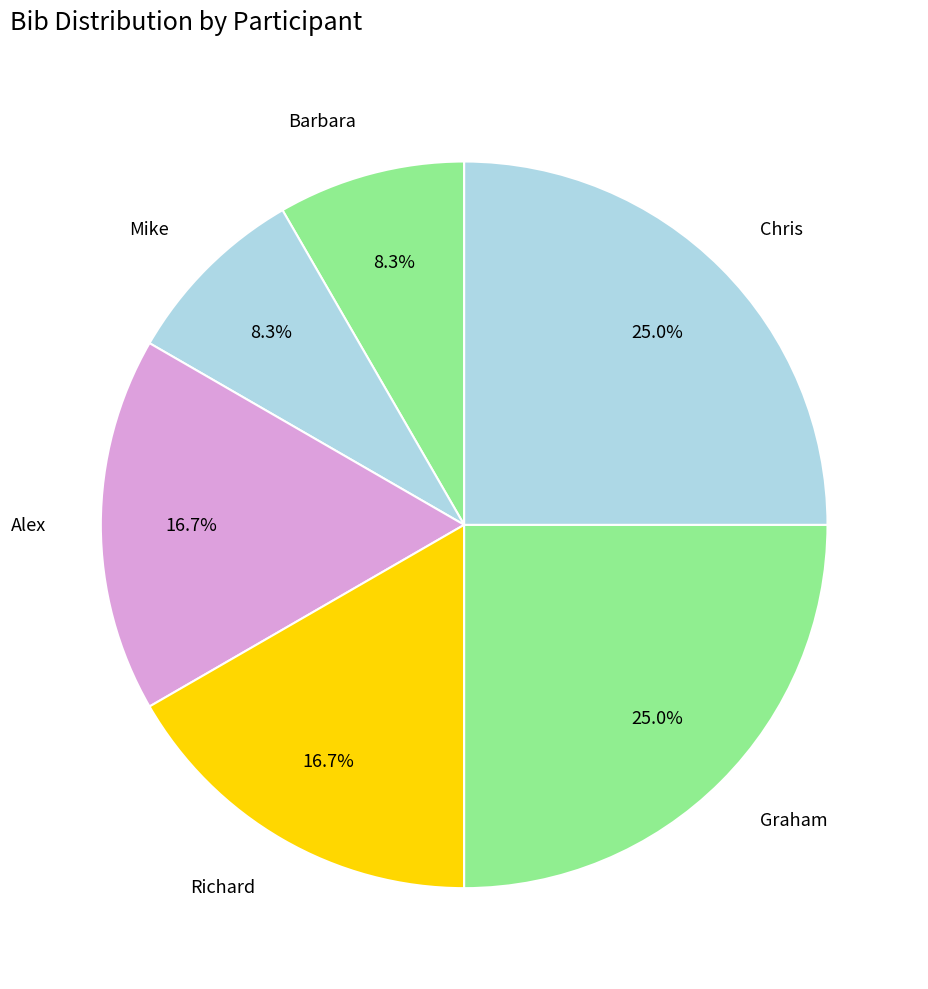

To the nearest percent, what is the average slice percentage?

17%